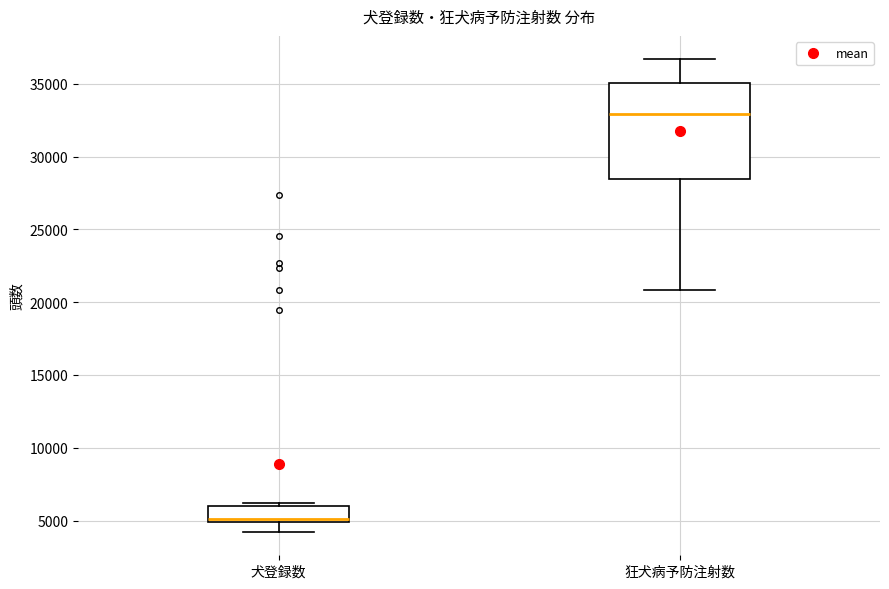

Where is the upper edge of the box for 狂犬病予防注射数 on the y-axis? The values are not printed on the chart, so give them approximately, as read against the axis.

35000